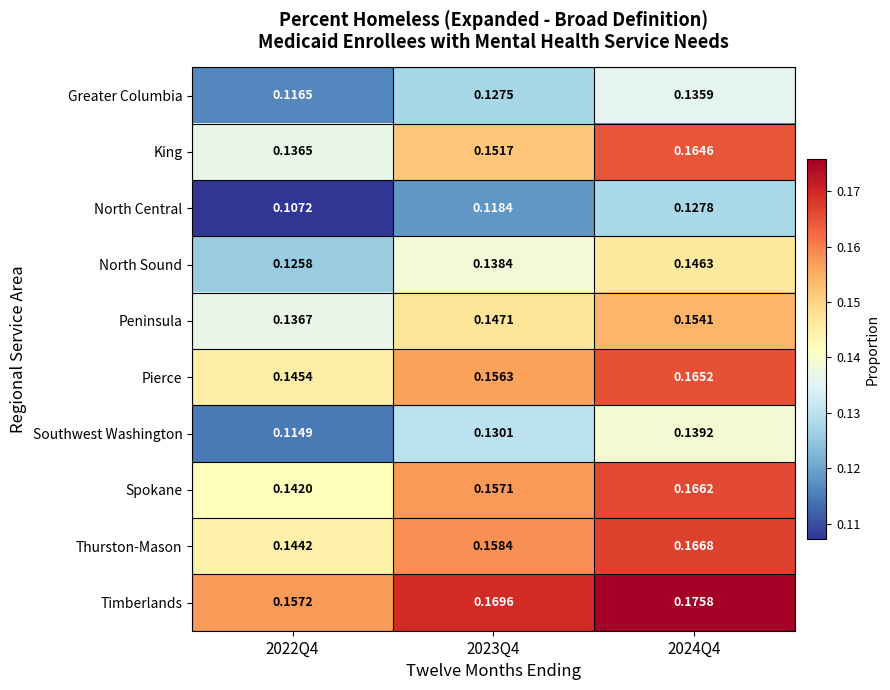

Which series has the largest total across all categories?

Timberlands